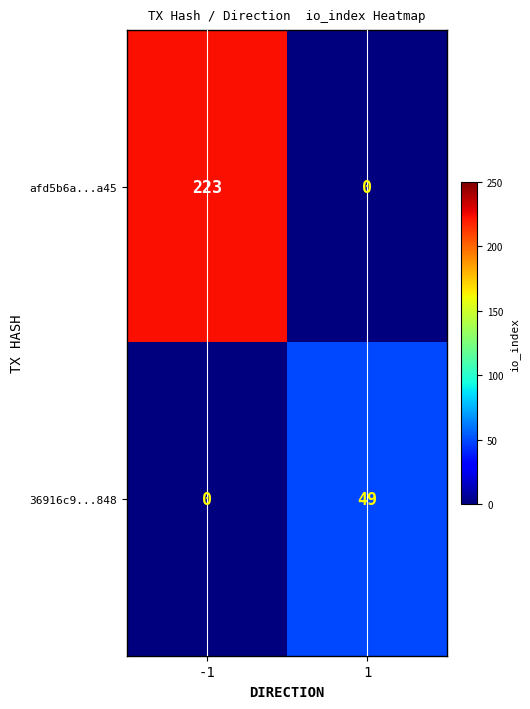

What is the greatest value displayed?

223